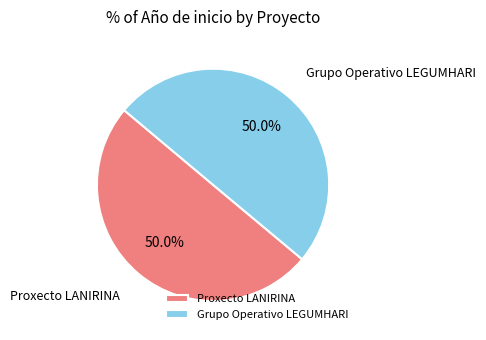

What portion of the pie excludes Proxecto LANIRINA?

50.0%